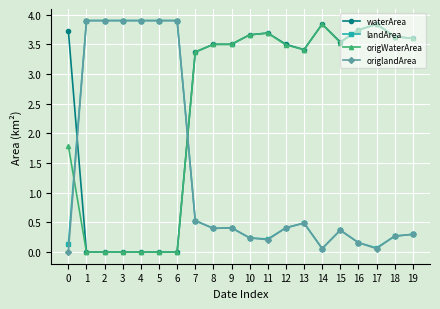

True or false: origlandArea has more than 2 interior local peaks.

True